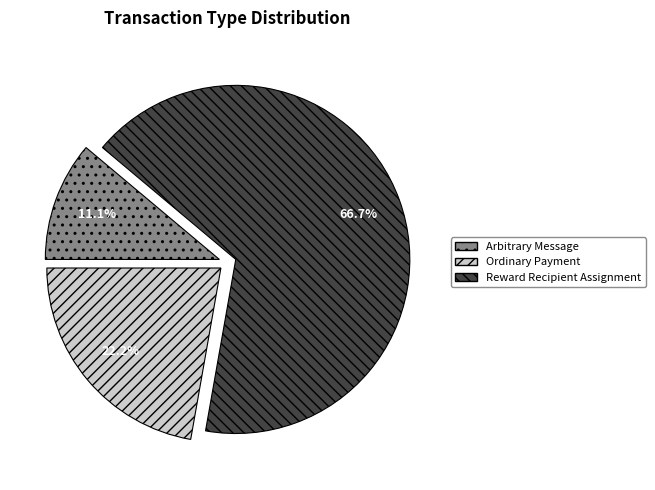

What percentage do Reward Recipient Assignment and Arbitrary Message together represent?

77.8%